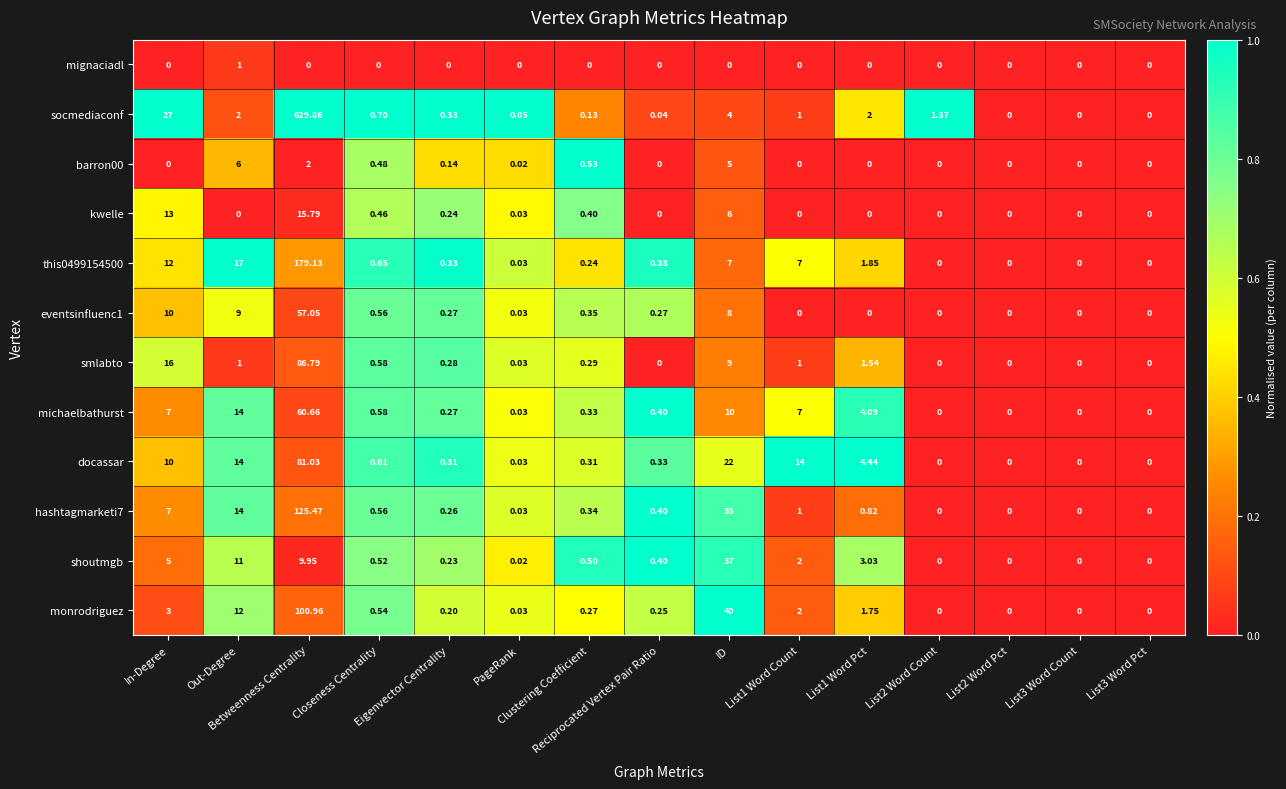

Which series has the largest total across all categories?

socmediaconf